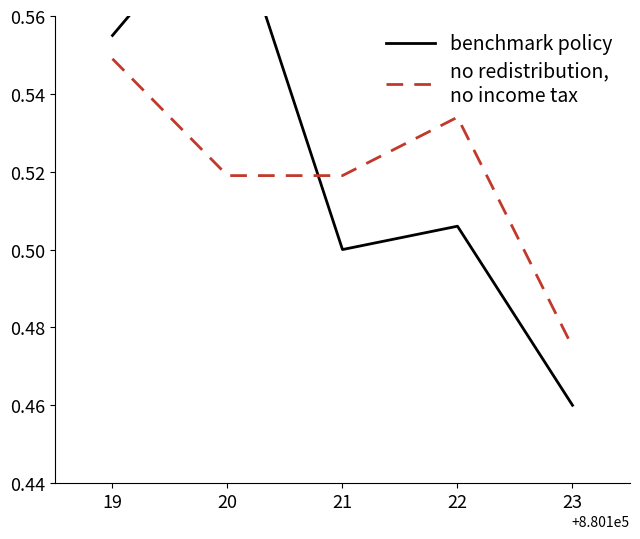

What is the sum of the no redistribution,
no income tax values at 19 and 21?

1.1